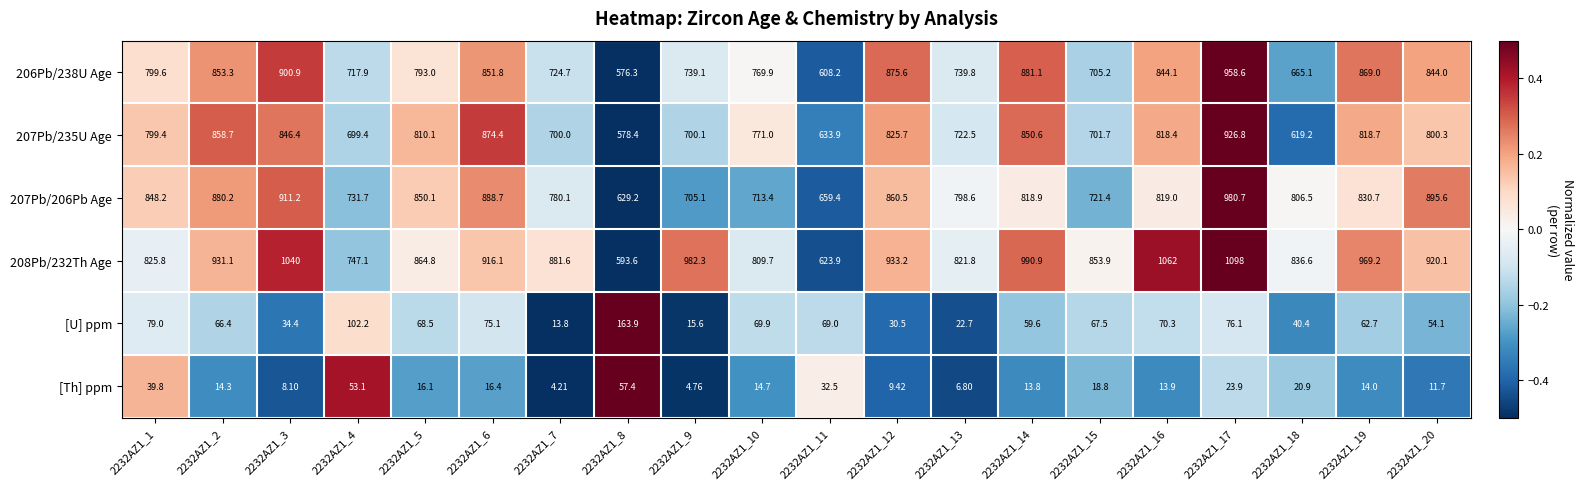

Is the value of 207Pb/235U Age at 2232AZ1_14 greater than the value of [U] ppm at 2232AZ1_9?

Yes